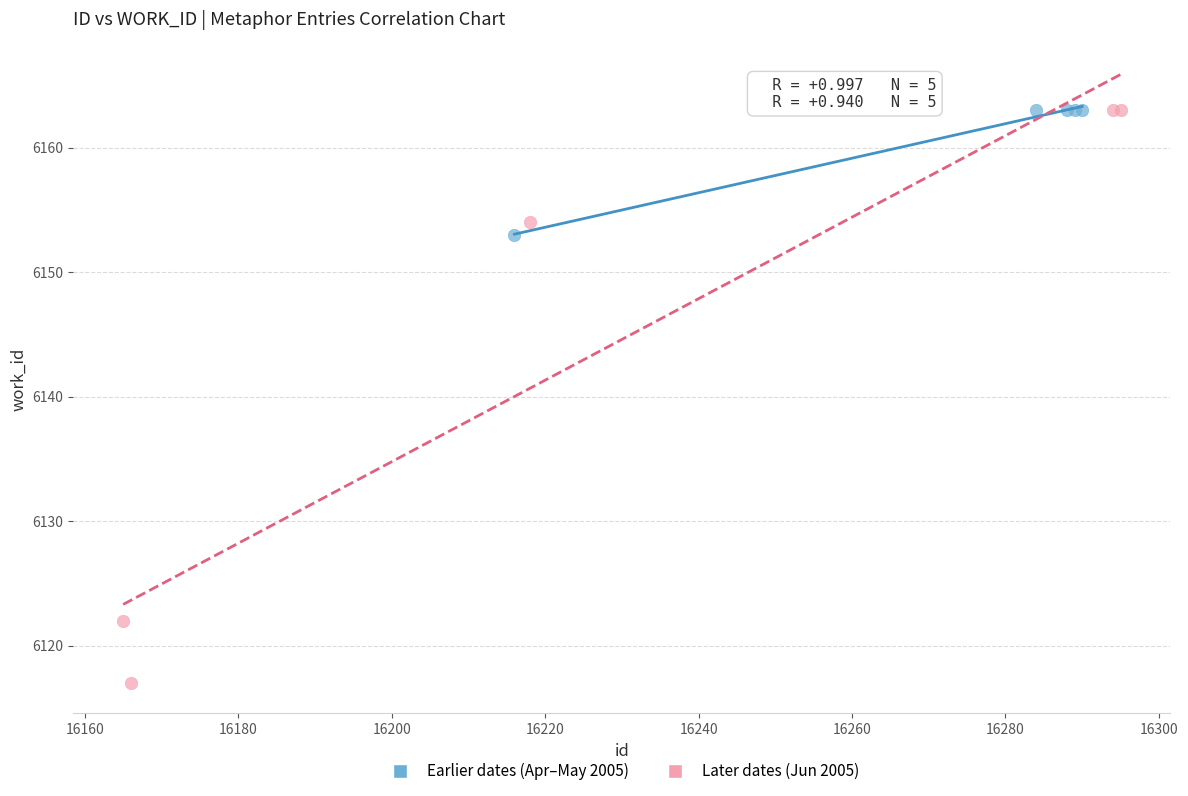

Which series contains the lowest Y value?

Later dates (Jun 2005)